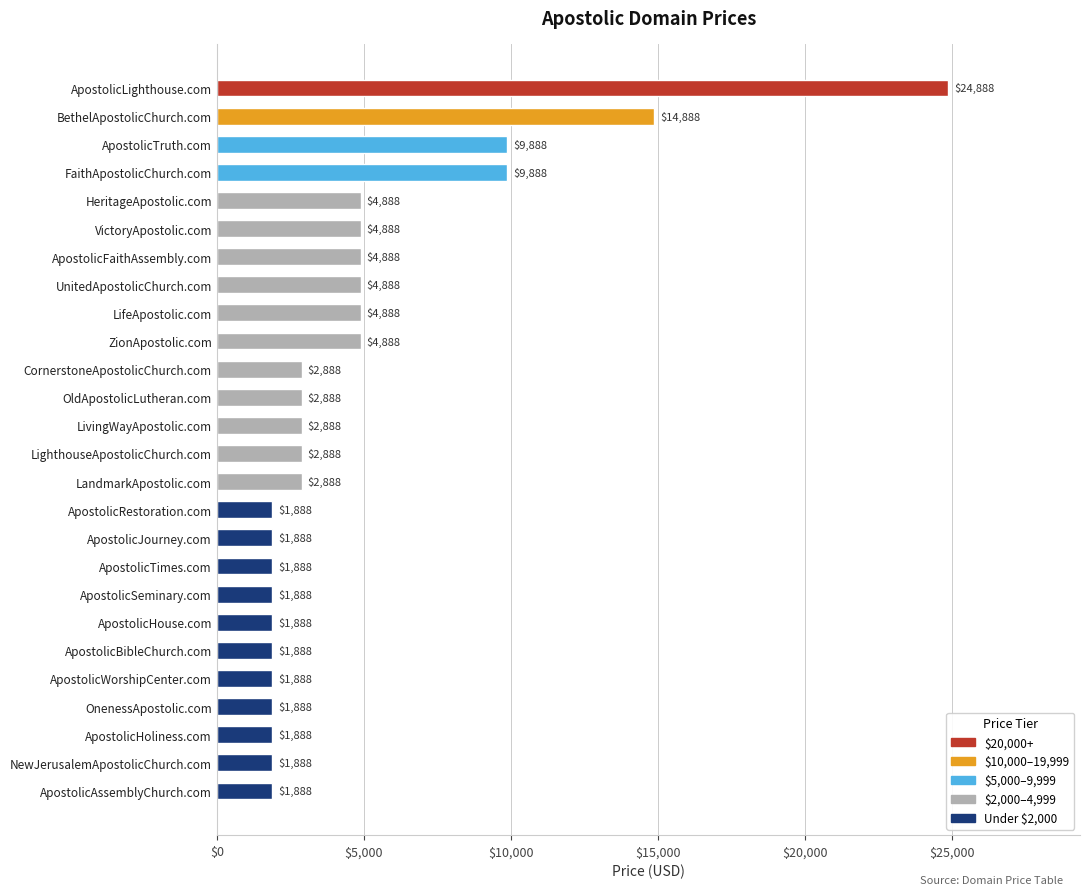

What is the average value?

4773